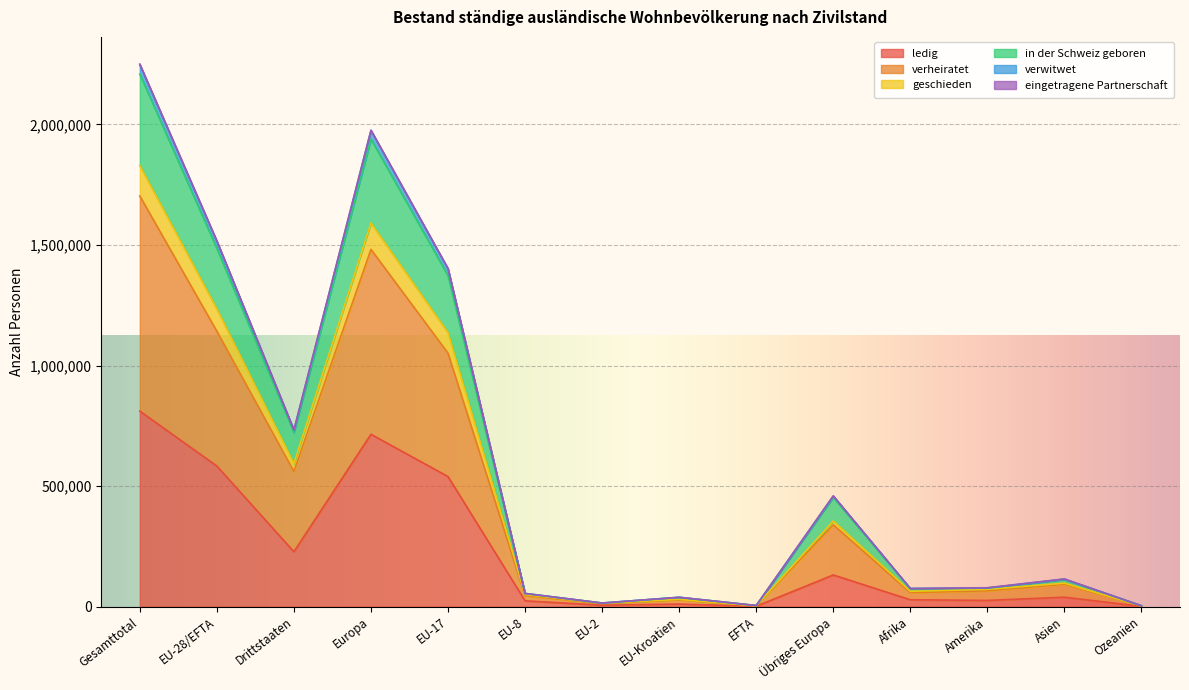

Which category has the highest value in the ledig series?

Gesamttotal